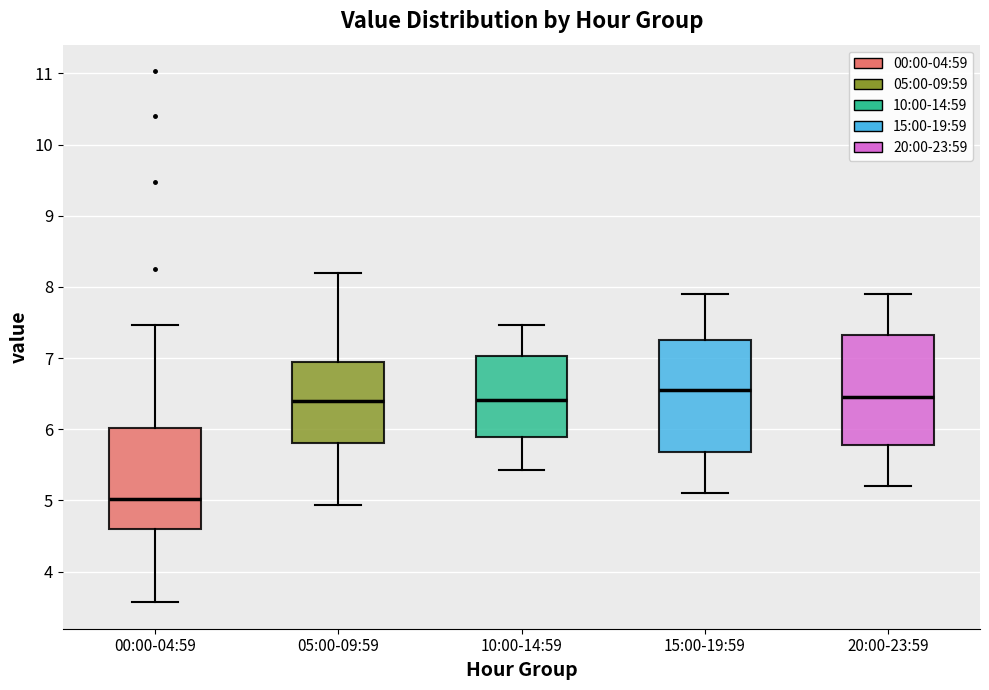

Reading left to right, read every box against the y-axis: the position of its median line, the range the box covers, and the ends of its whiskers. The values are not printed on the chart, so give them approximately, as read against the axis.

00:00-04:59: median 5.0, box 4.6 to 6.0, whiskers 3.6 to 7.5
05:00-09:59: median 6.4, box 5.8 to 6.9, whiskers 4.9 to 8.2
10:00-14:59: median 6.4, box 5.9 to 7.0, whiskers 5.4 to 7.5
15:00-19:59: median 6.6, box 5.7 to 7.3, whiskers 5.1 to 7.9
20:00-23:59: median 6.5, box 5.8 to 7.3, whiskers 5.2 to 7.9